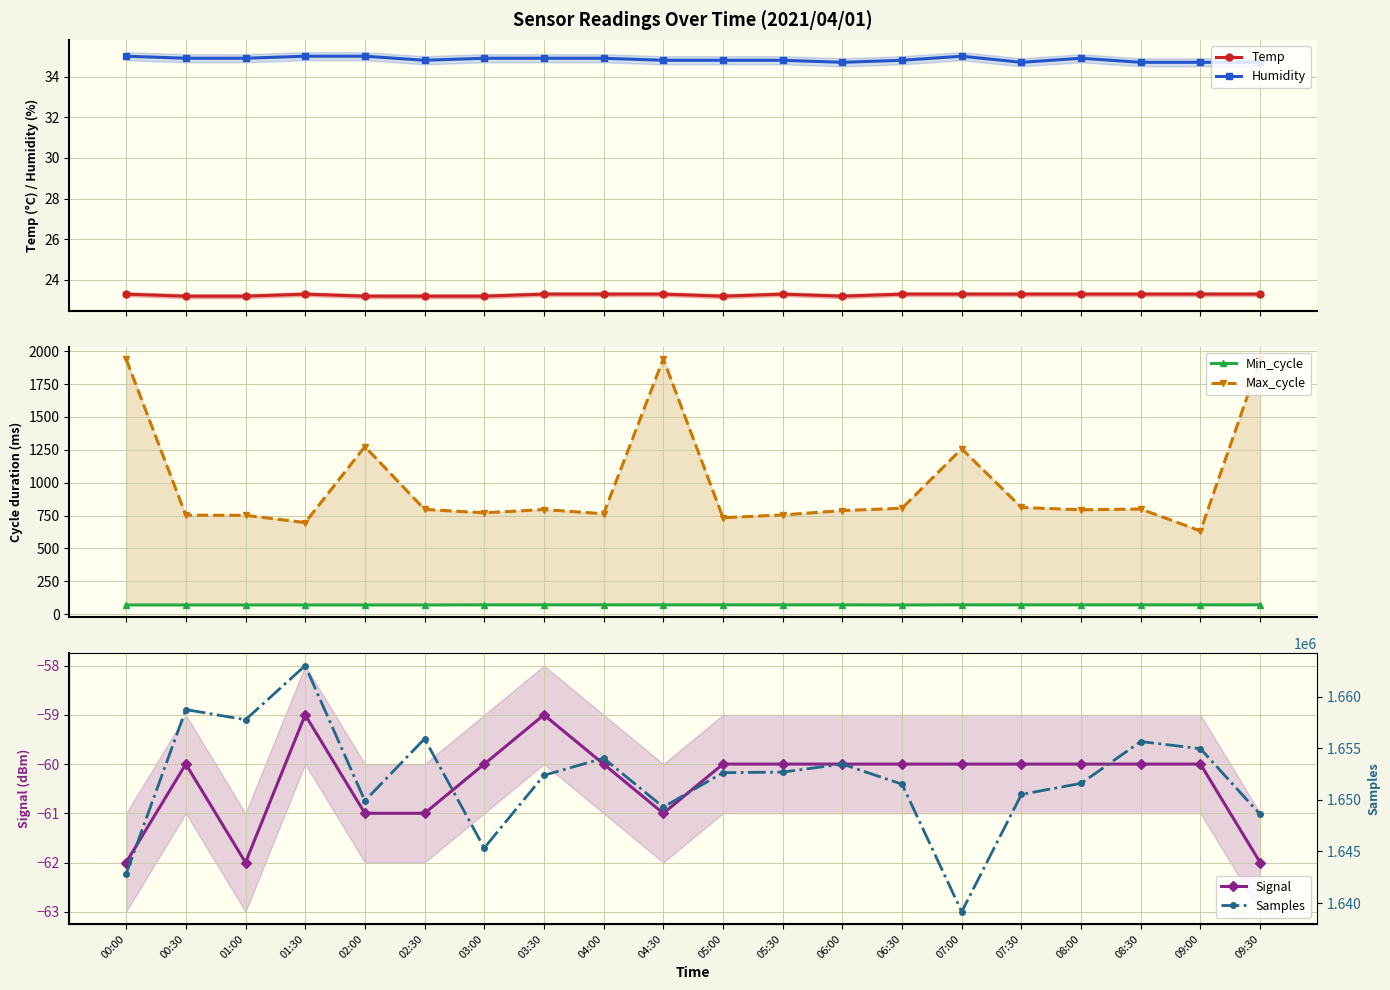

What is the greatest value displayed?

1663020.0